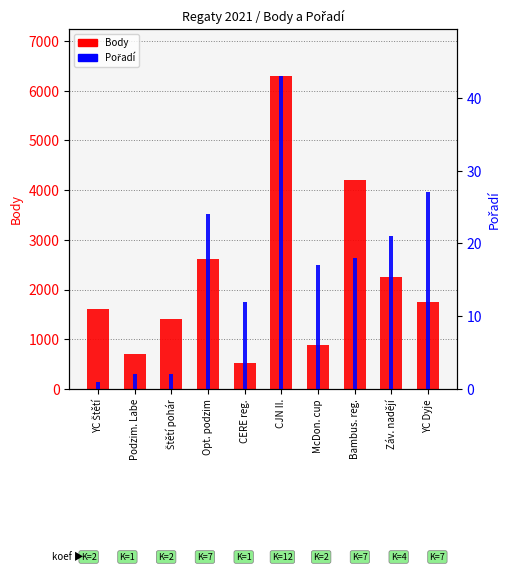

Does the chart contain any negative values?

No